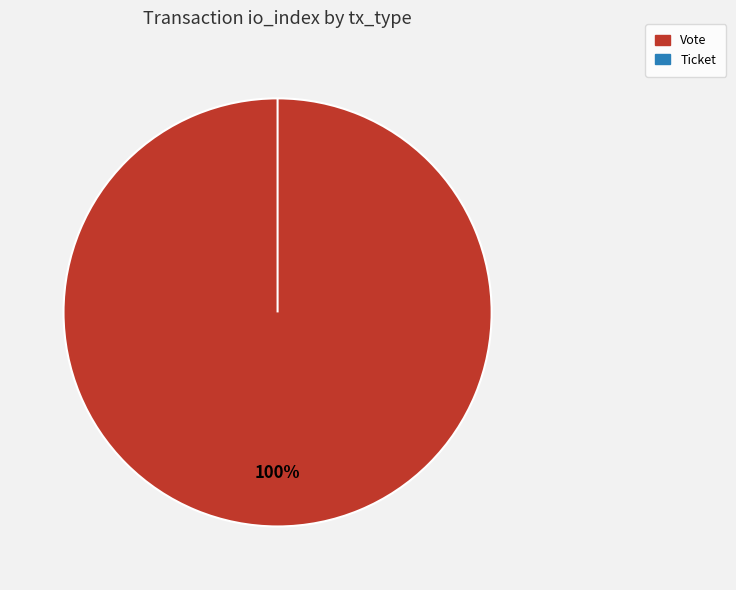

Rank the categories by value from highest to lowest.

Vote, Ticket